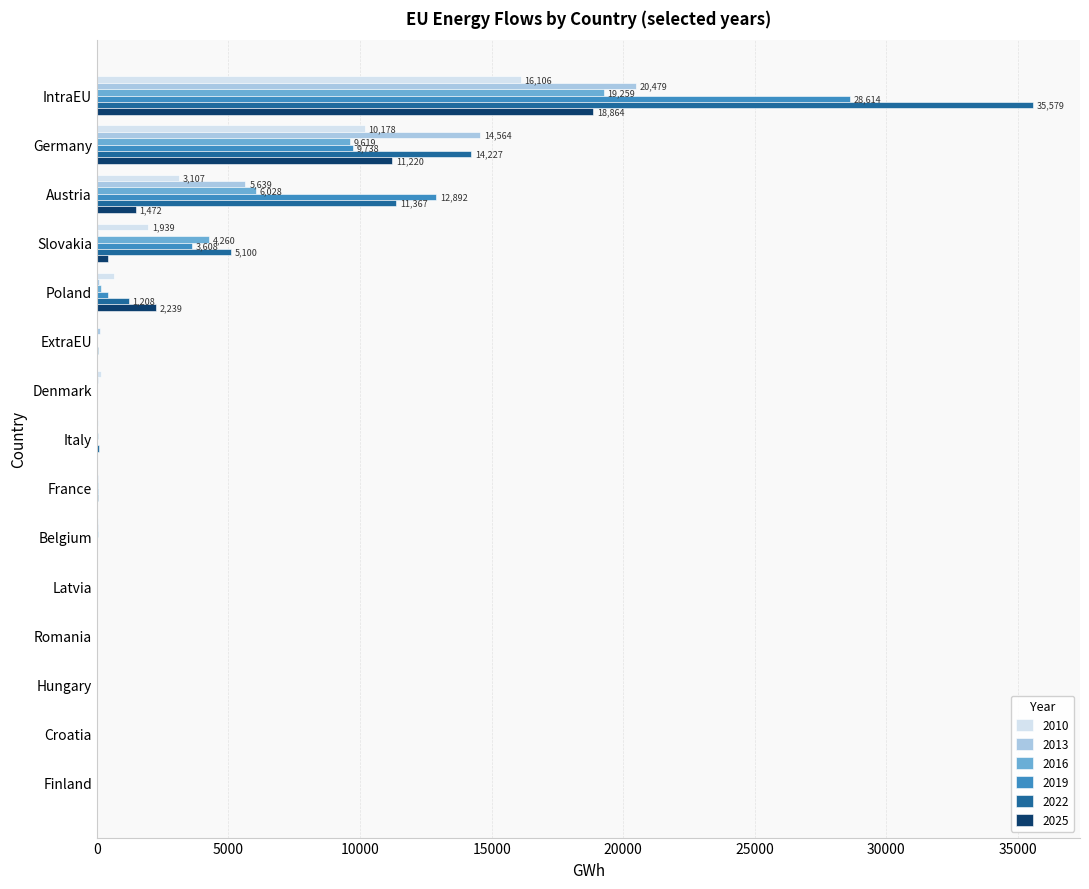

What is the sum of all 2019 values?

55365.6